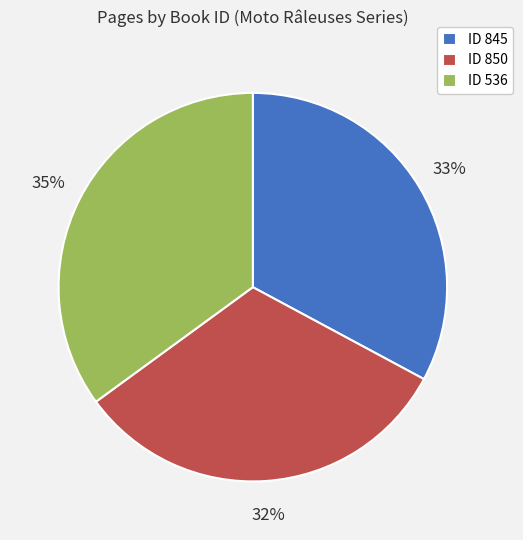

Approximately how many times larger is the value at ID 536 compared to ID 850?

1.1